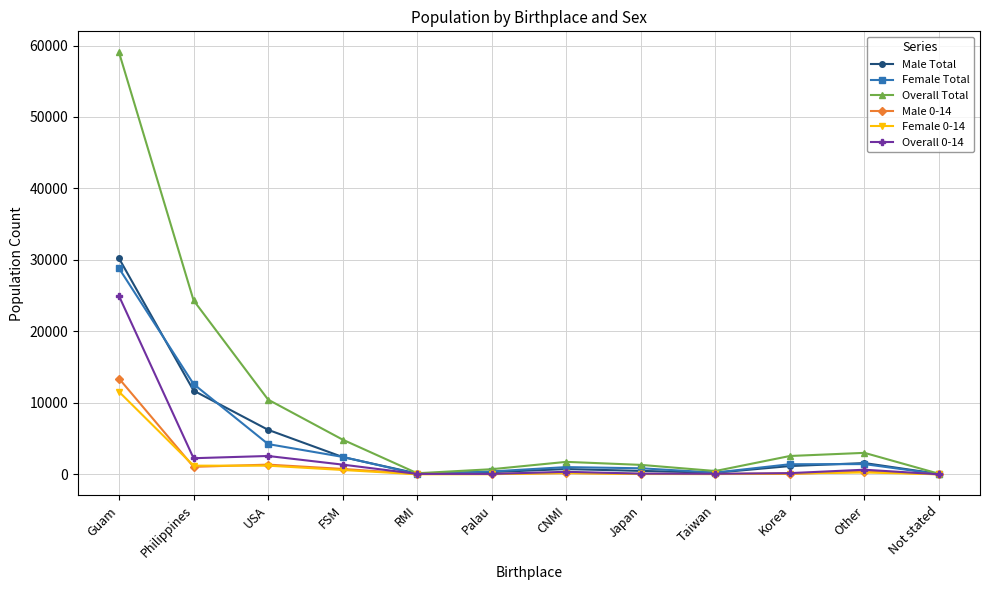

What is the average value of the Overall Total series?

9057